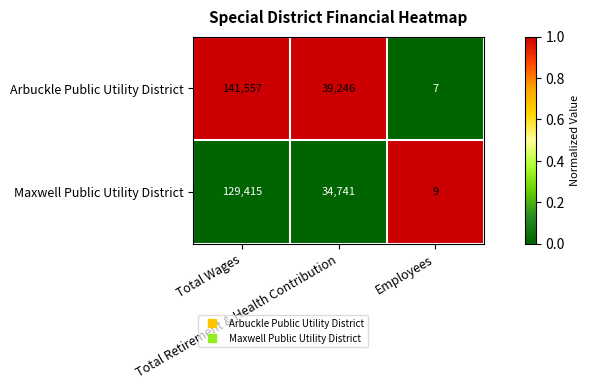

How many values in the Maxwell Public Utility District series are below 34741?

1